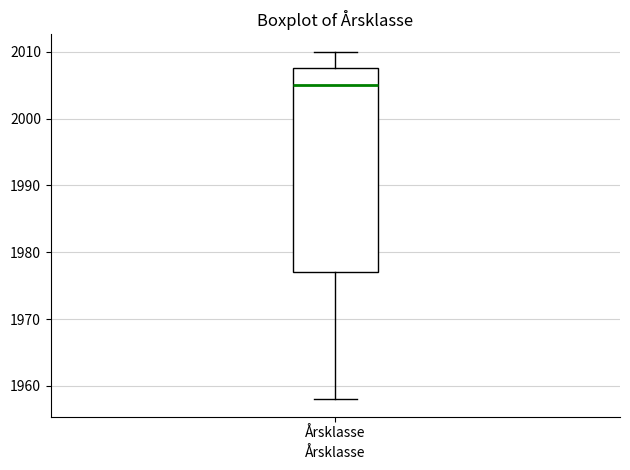

Transcribe this box plot: give where the median line is, the range the box spans, and where the two whiskers end, as read against the y-axis. The values are not printed on the chart, so give them approximately, as read against the axis.

median 2005, box 1977 to 2008, whiskers 1958 to 2010